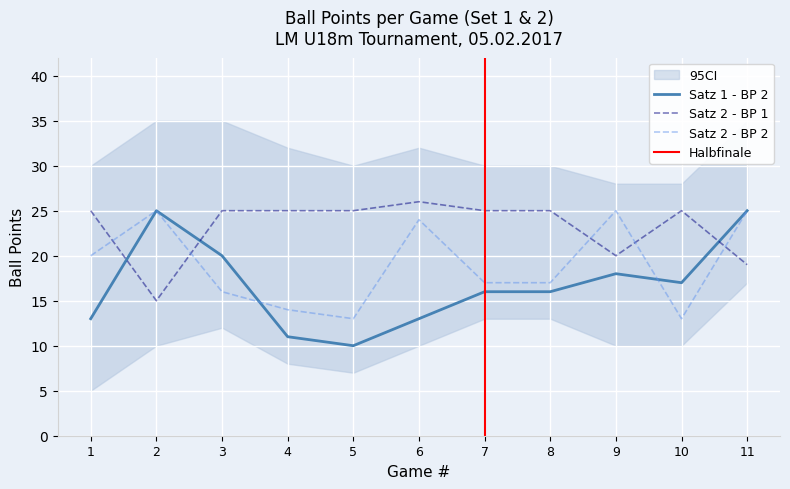

At which category is the sum across all series the highest?

11